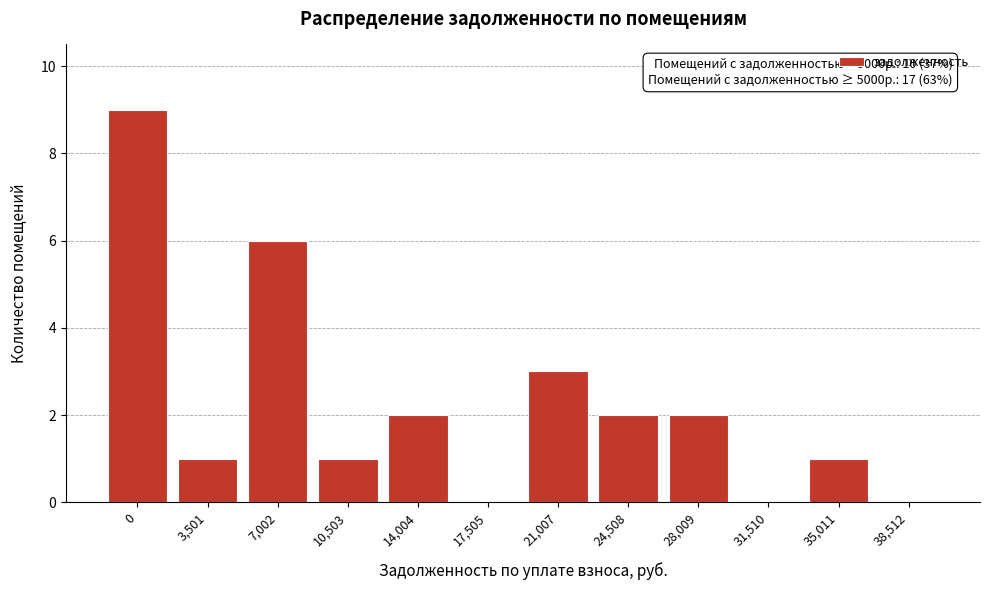

Reading left to right, transcribe all the data shown in this chart.

0=9	3,501=1	7,002=6	10,503=1	14,004=2	17,505=0	21,007=3	24,508=2	28,009=2	31,510=0	35,011=1	38,512=0